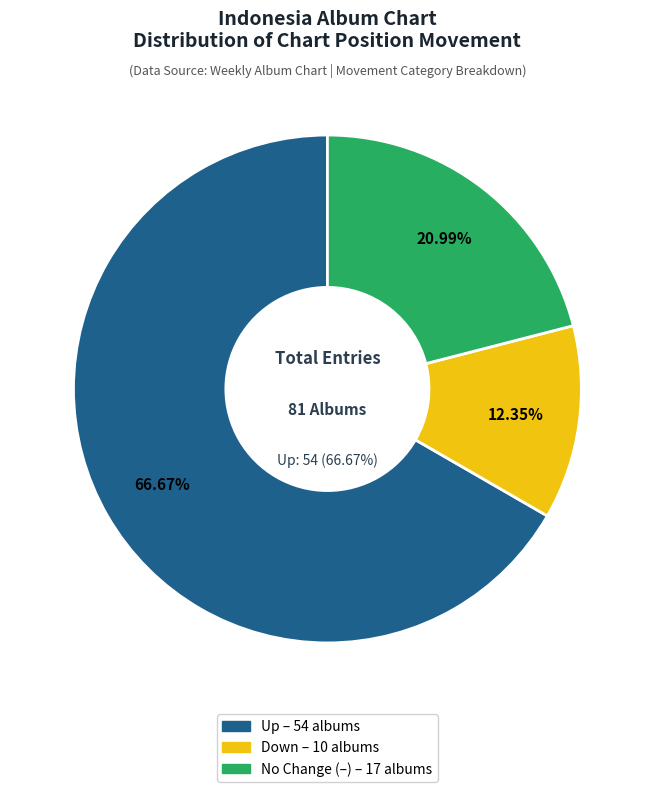

How many segments does this pie chart have?

3